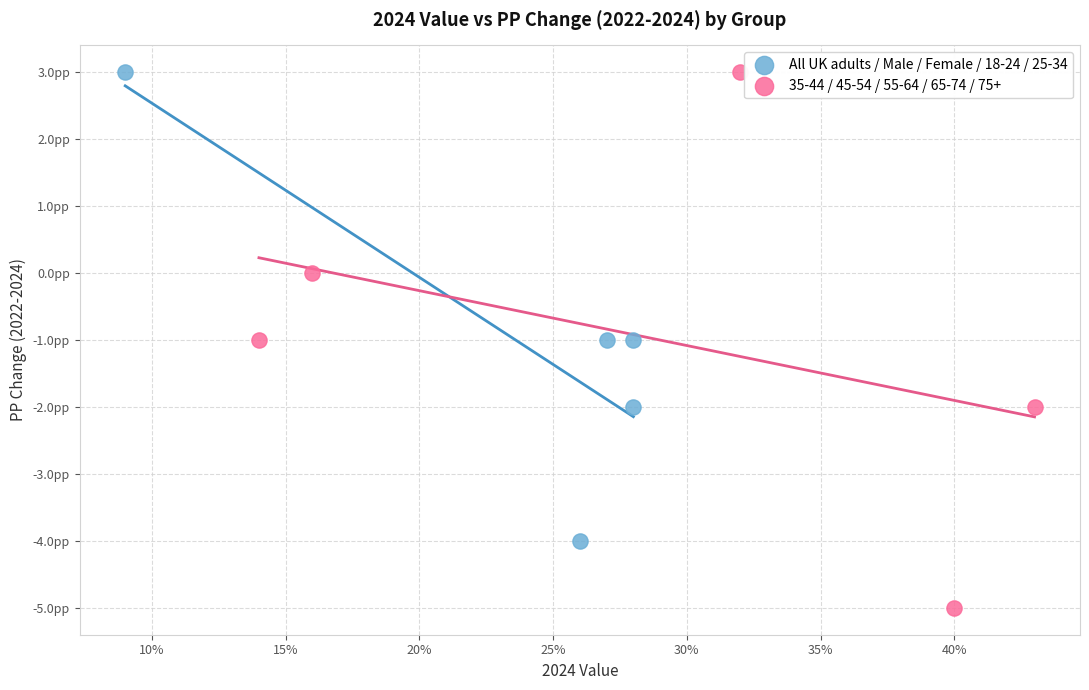

Which series contains the lowest Y value?

35-44 / 45-54 / 55-64 / 65-74 / 75+